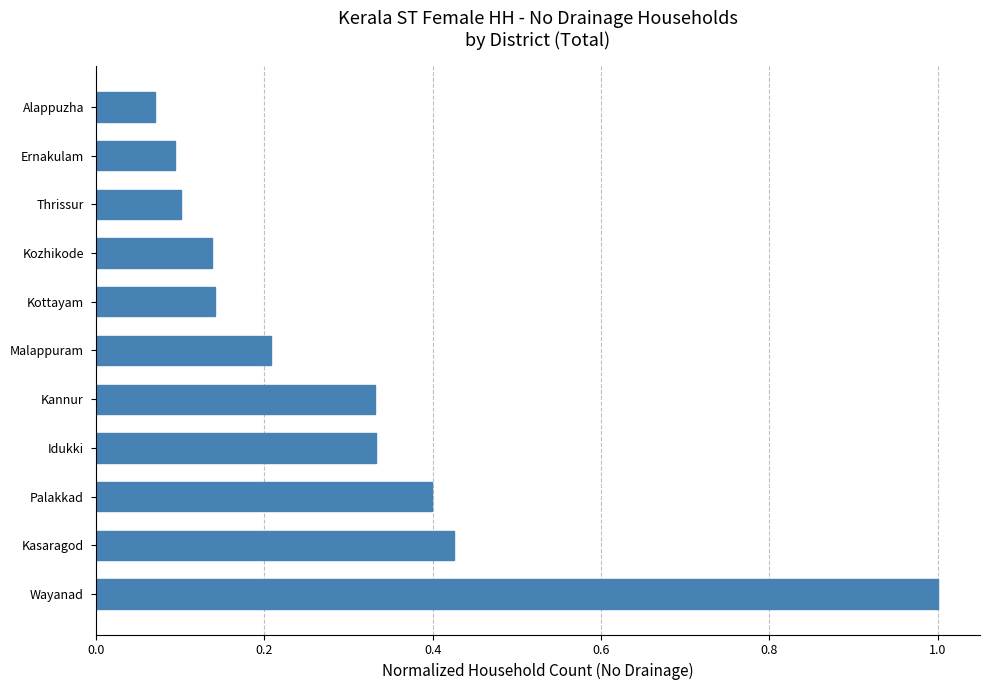

Which has a higher value, Wayanad or Palakkad?

Wayanad